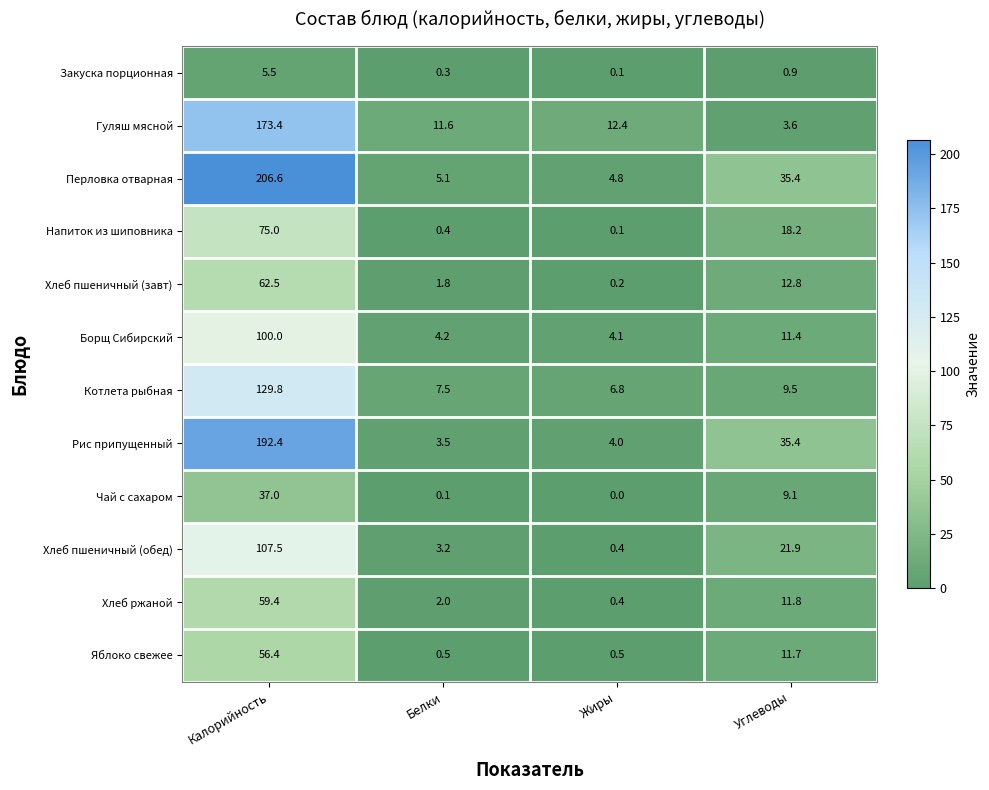

How many distinct data groups are displayed?

12